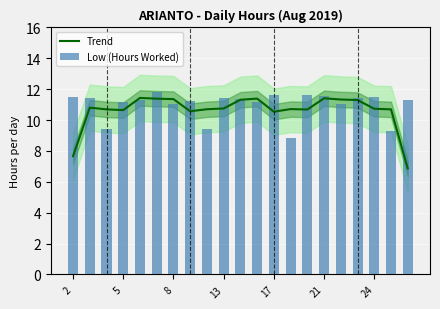

What is the difference between the maximum and second lowest values in the Trend series?

3.8